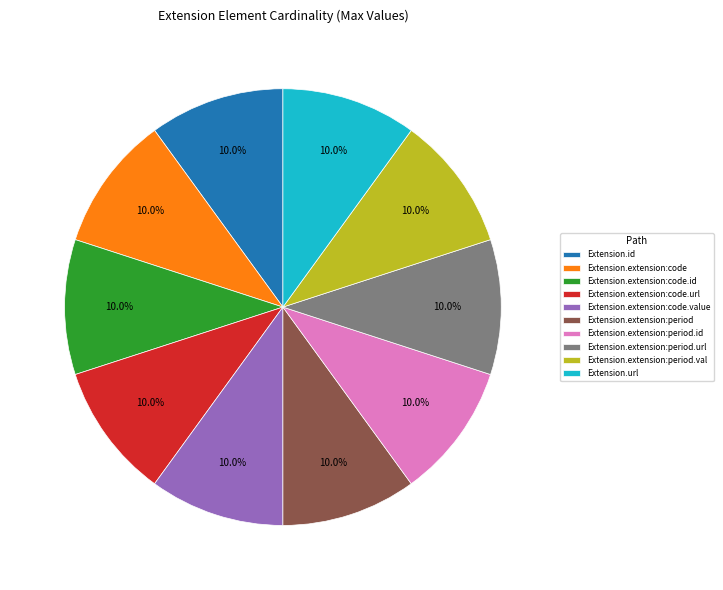

Is there a majority slice in this chart?

No